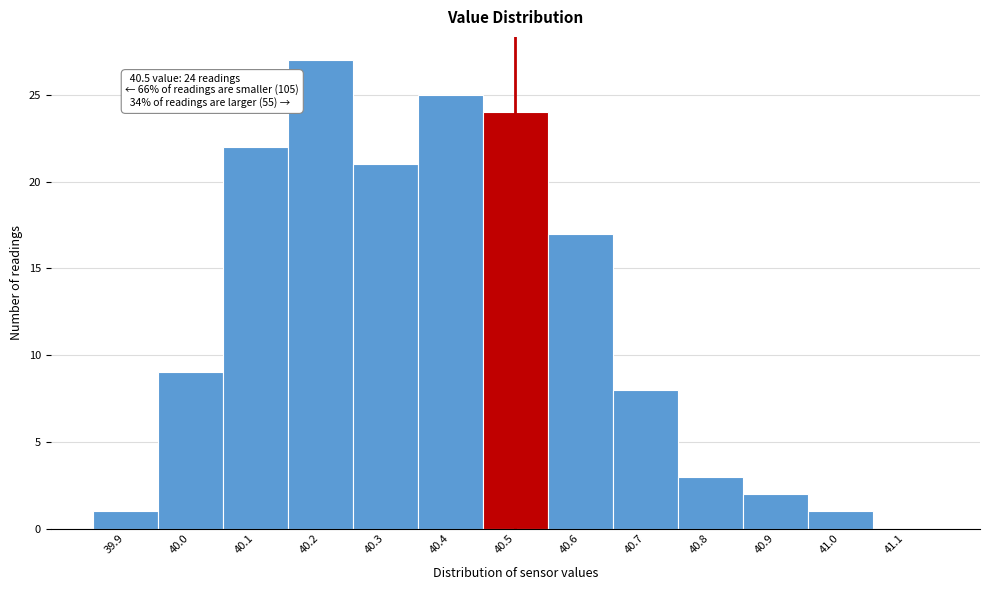

Over which range of the x-axis is the bar tallest?

40.15 to 40.25